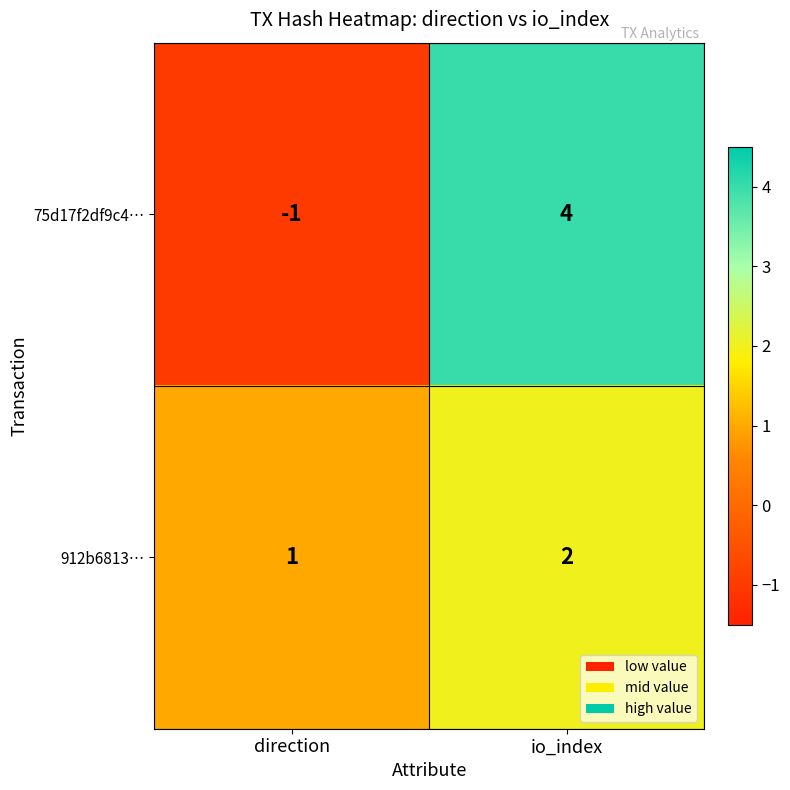

Reading right to left, list all the values displayed in this chart.

75d17f2df9c4…: io_index=4	direction=-1
912b6813…: io_index=2	direction=1